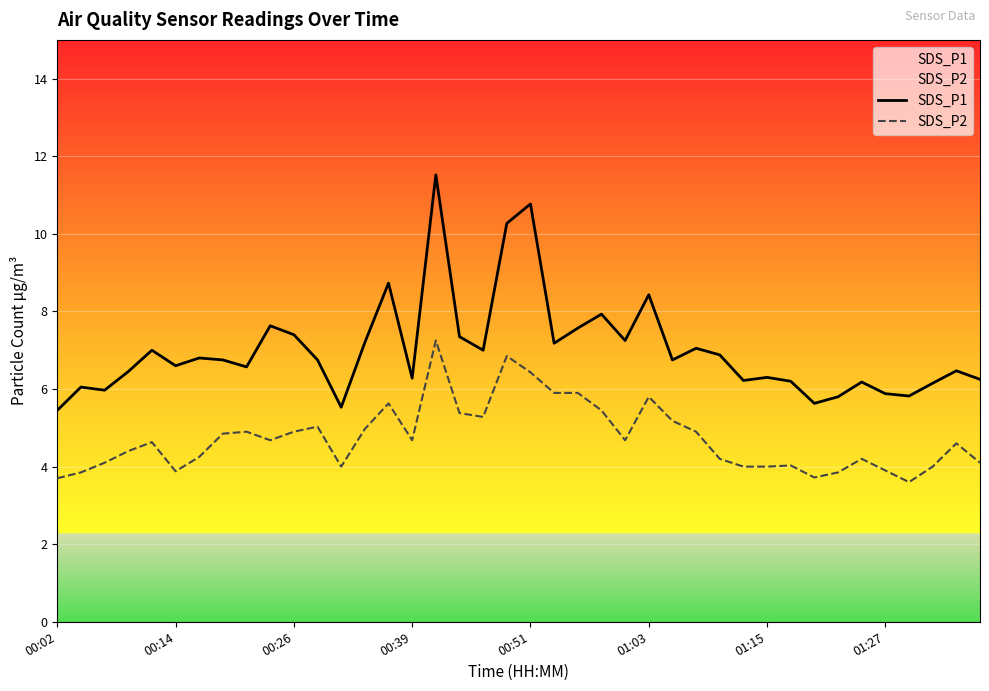

Is it true that SDS_P2 equals 4.7 at 00:39?

True